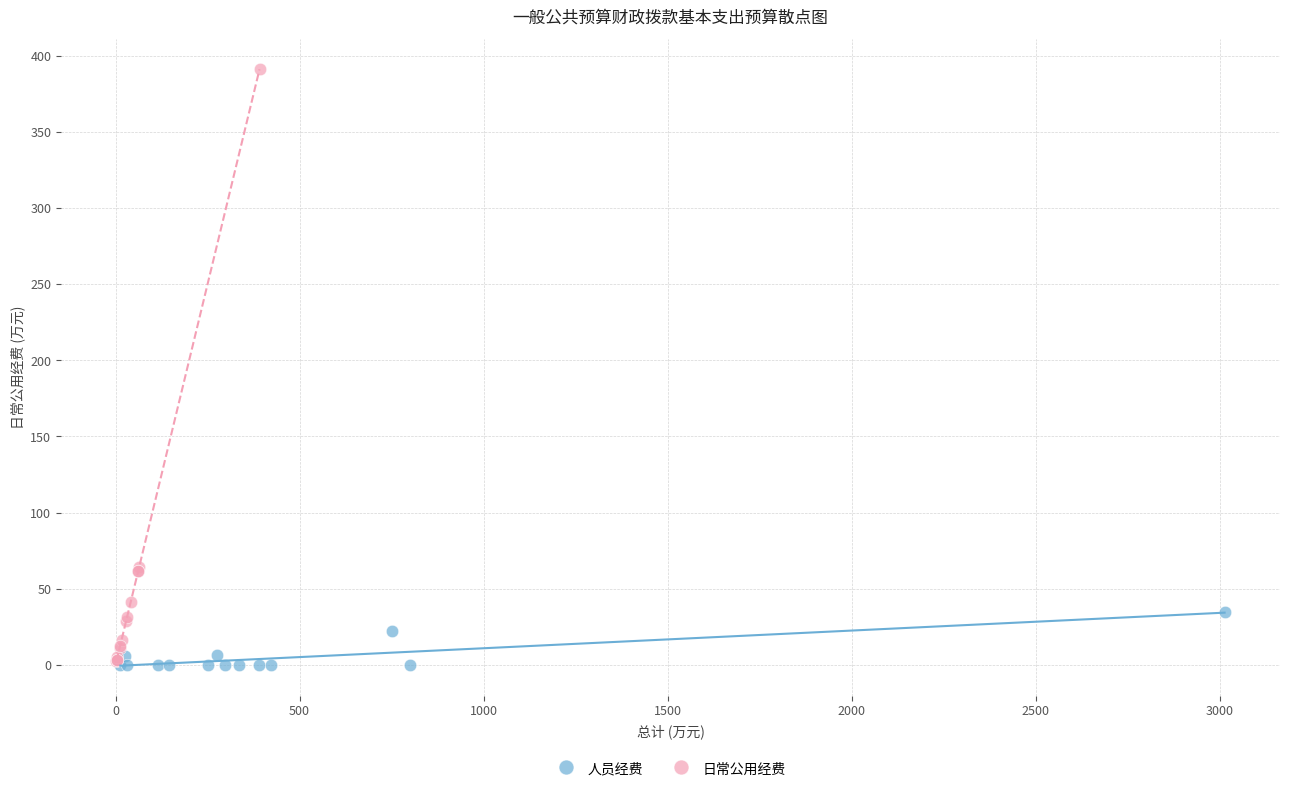

Which series contains the highest Y value?

日常公用经费